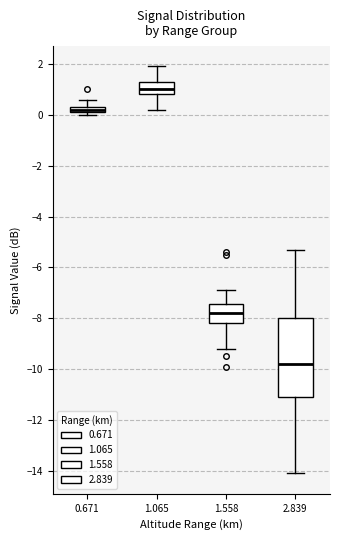

Which box is the tallest, from its lower edge to its upper edge?

2.839